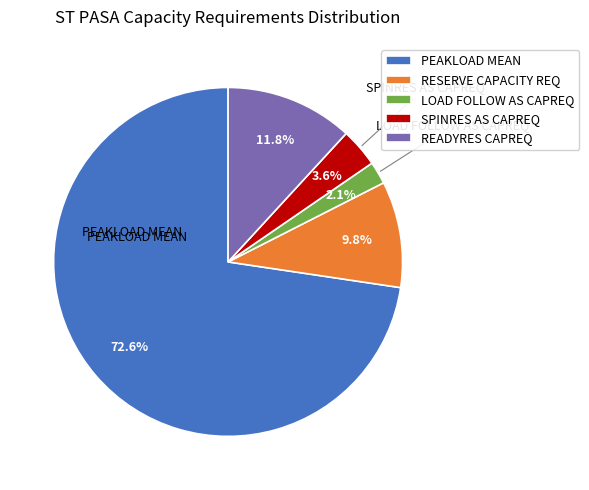

To the nearest percent, what is the average slice percentage?

20%